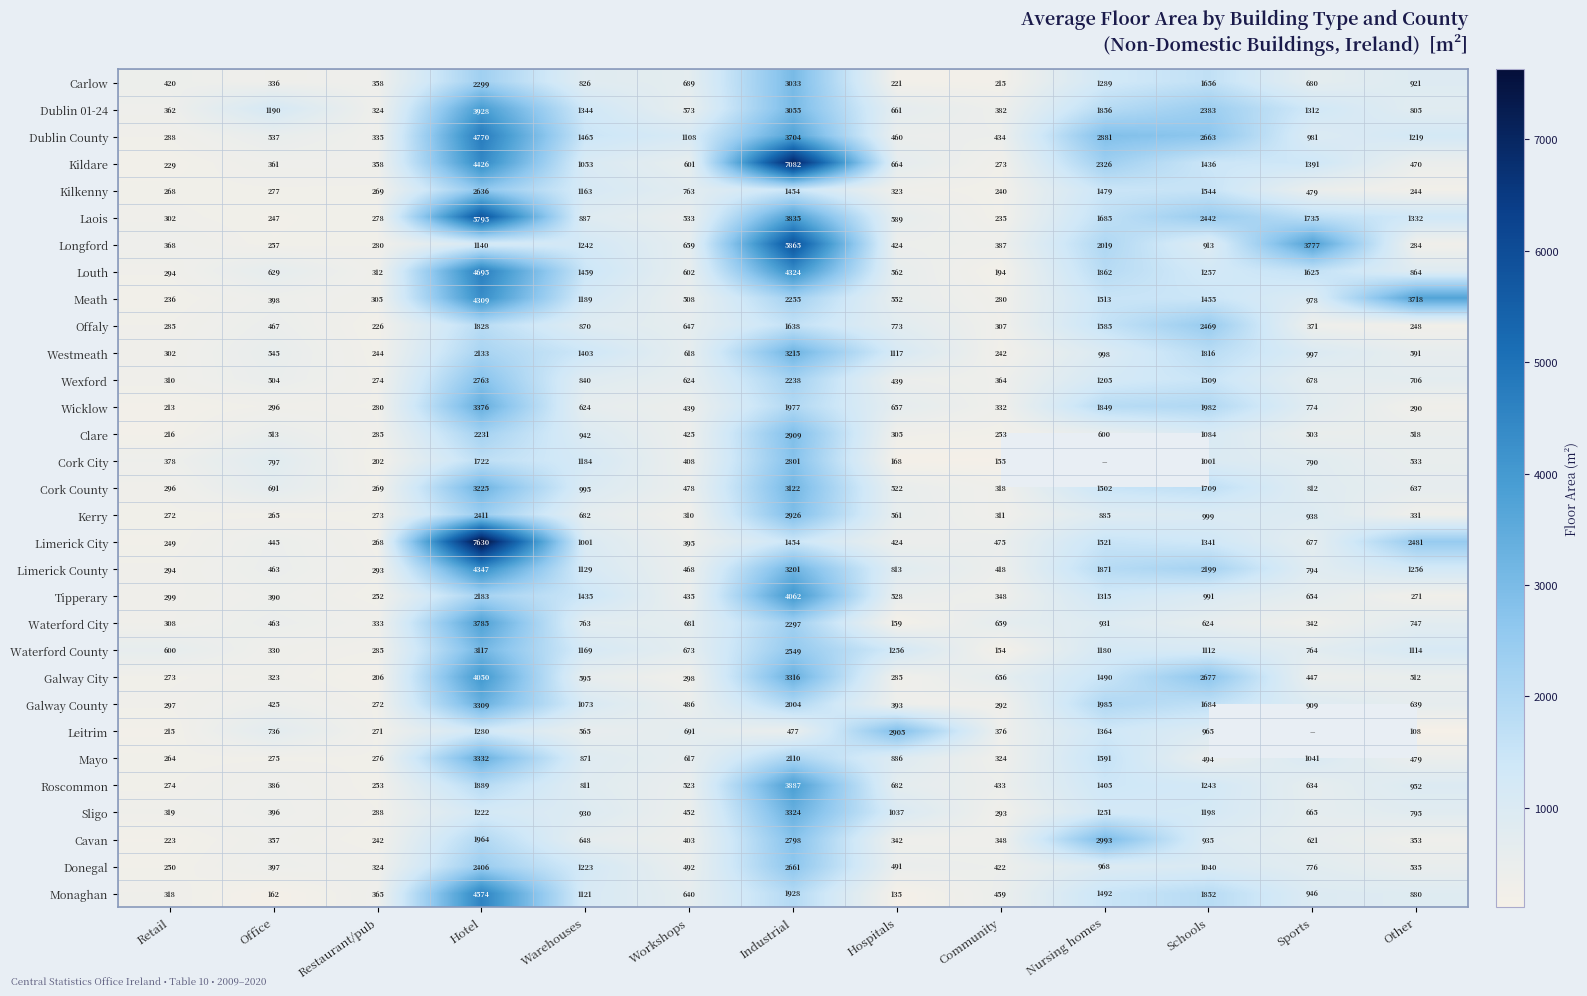

What is the spread (max minus min) of values at Community?

505